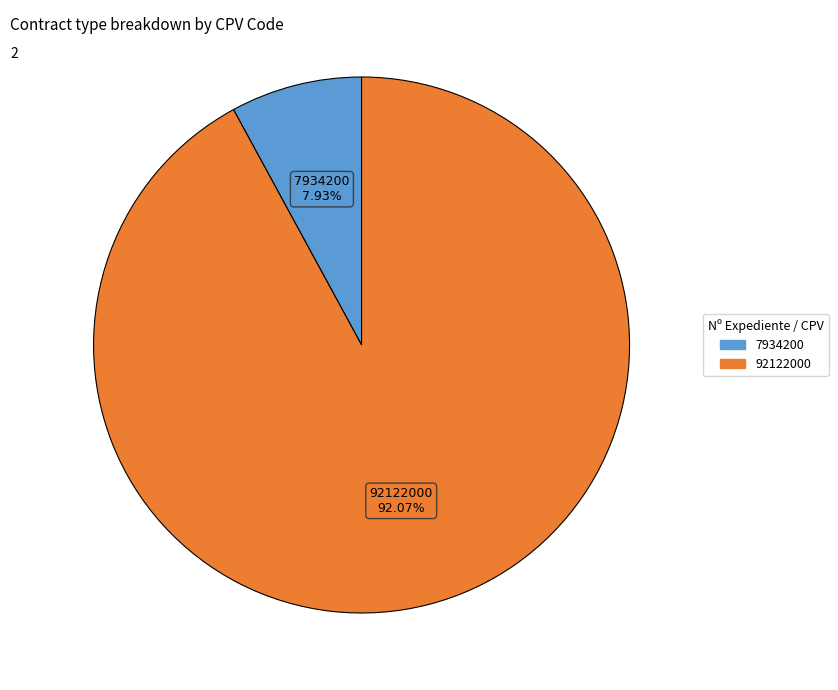

Is there a majority slice in this chart?

Yes